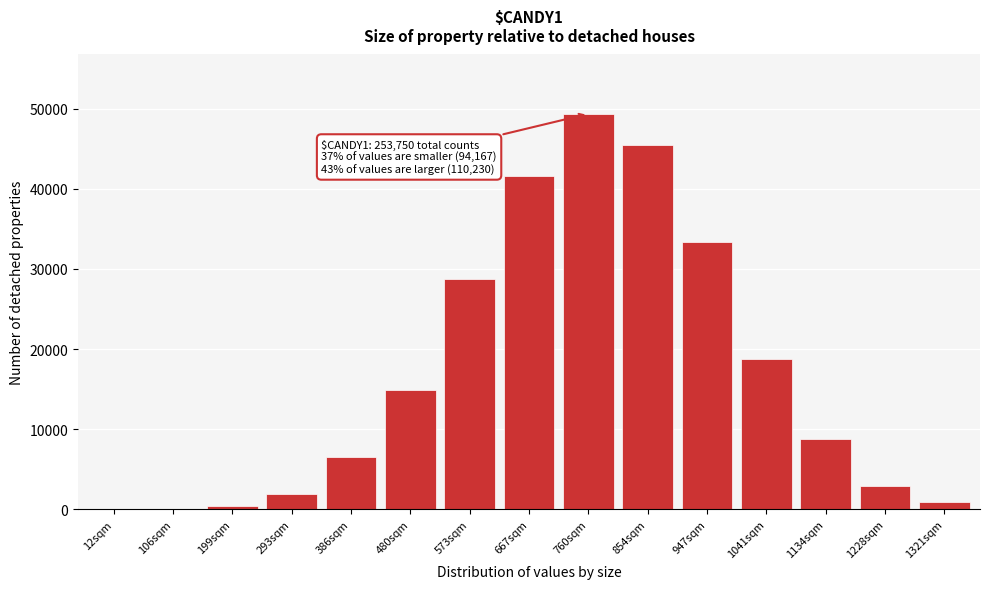

Is it true that the value at 760sqm is 49353?

True